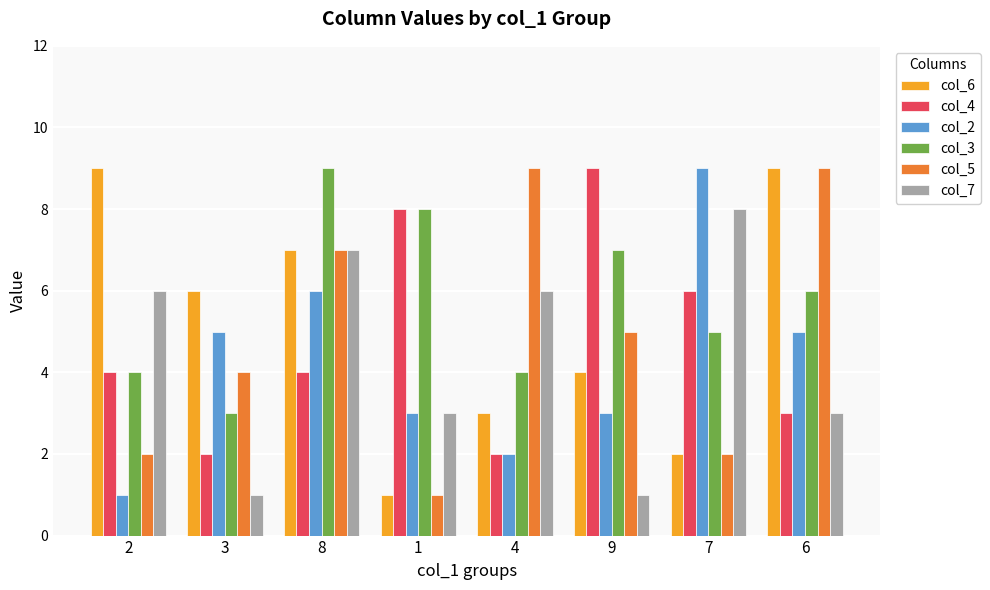

What is the difference between the maximum and minimum values in the col_4 series?

7